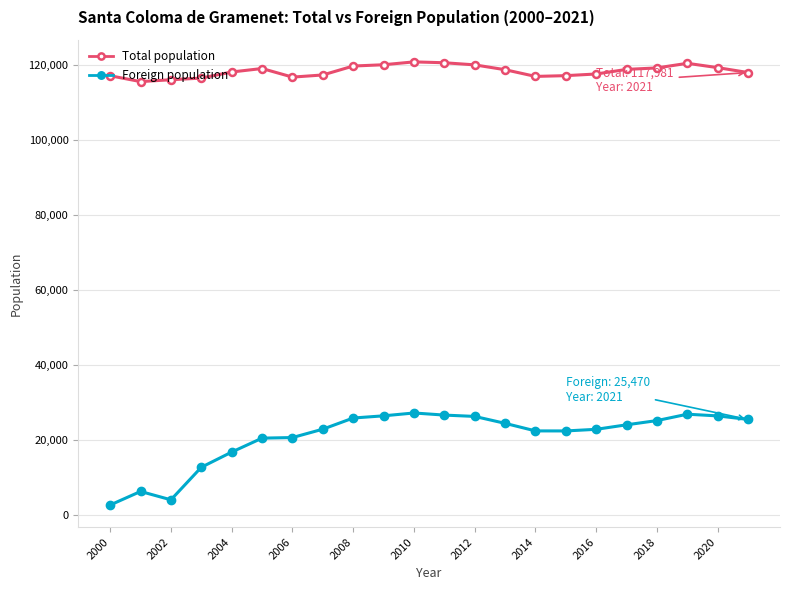

True or false: Foreign population and Total population intersect in this chart.

False